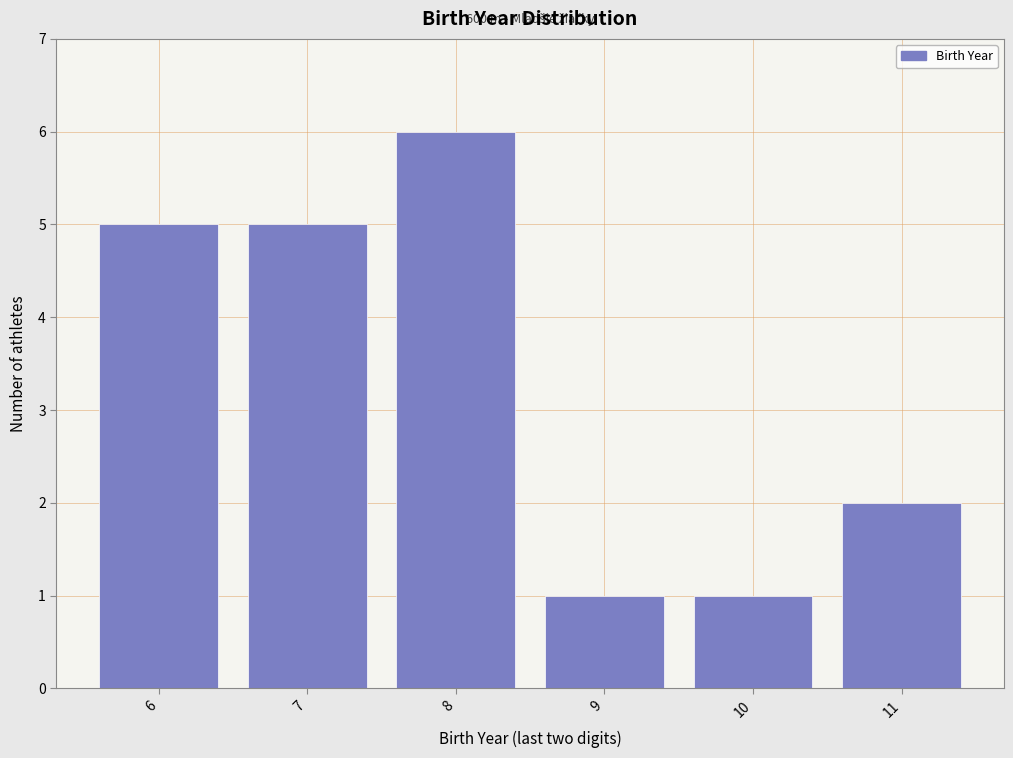

Reading left to right, extract all data points from this chart.

5	5	6	1	1	2